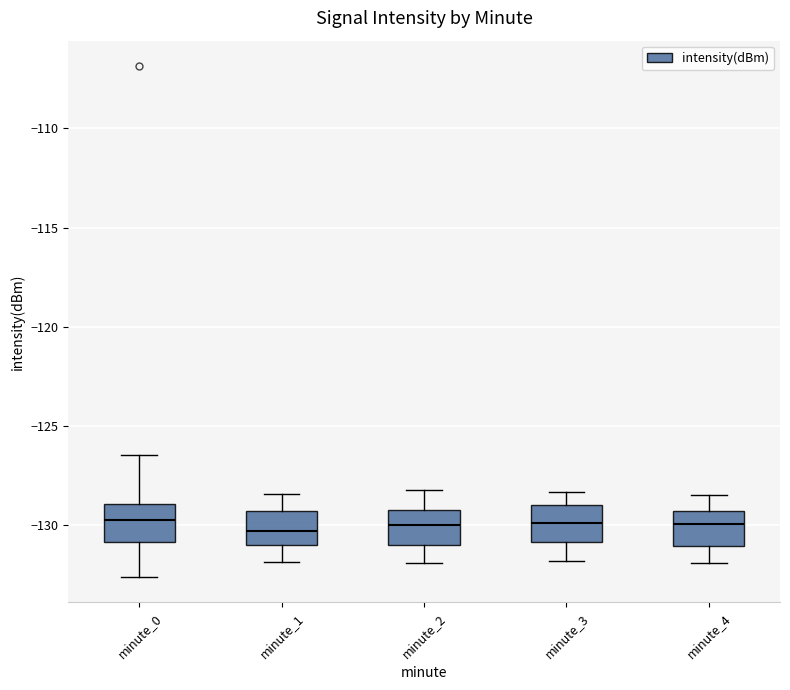

Reading left to right, transcribe this box plot: for each box, give where its median line is, the range the box spans, and where its two whiskers end, as read against the y-axis. The values are not printed on the chart, so give them approximately, as read against the axis.

minute_0: median -129.5, box -131.0 to -129.0, whiskers -132.5 to -126.5
minute_1: median -130.5, box -131.0 to -129.5, whiskers -132.0 to -128.5
minute_2: median -130.0, box -131.0 to -129.0, whiskers -132.0 to -128.0
minute_3: median -130.0, box -131.0 to -129.0, whiskers -132.0 to -128.5
minute_4: median -130.0, box -131.0 to -129.5, whiskers -132.0 to -128.5